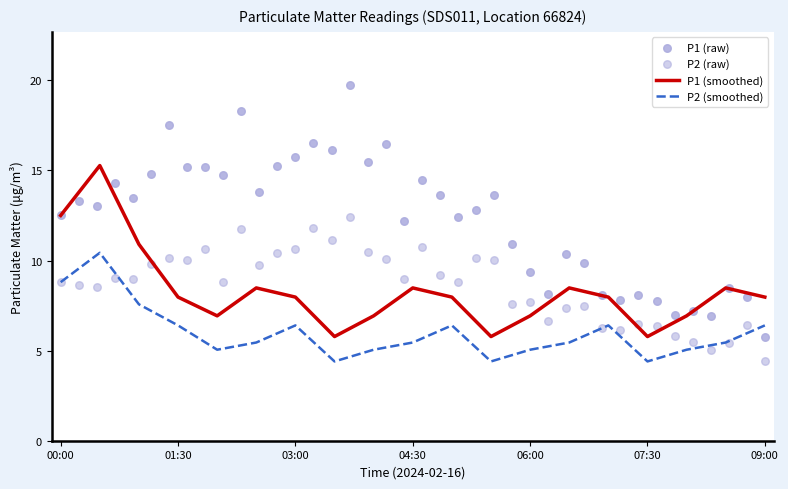

At how many categories does at least one series exceed 4?

19